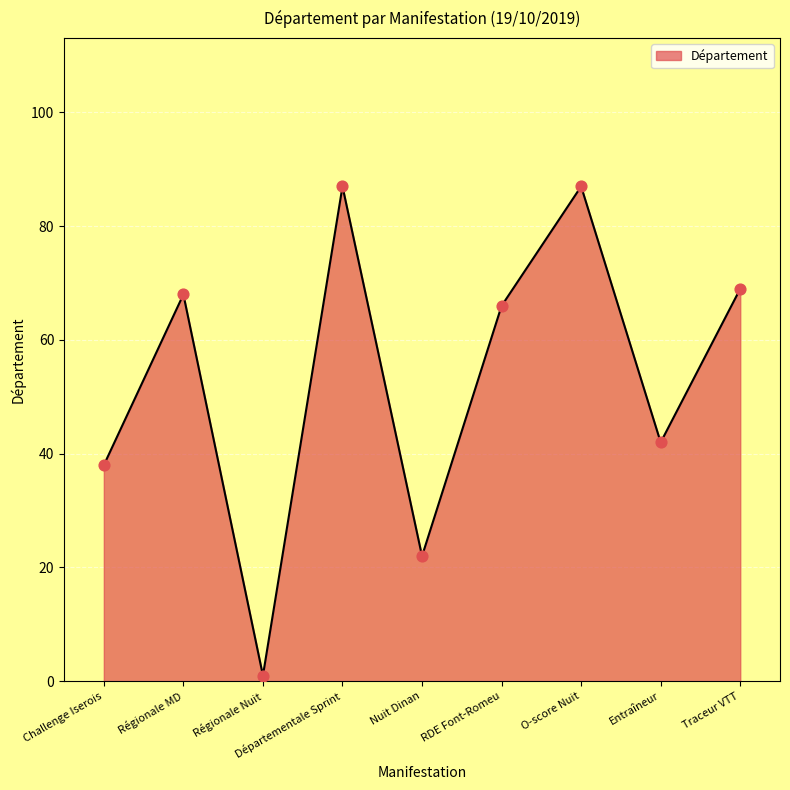

Which has a higher value, Traceur VTT or O-score Nuit?

O-score Nuit